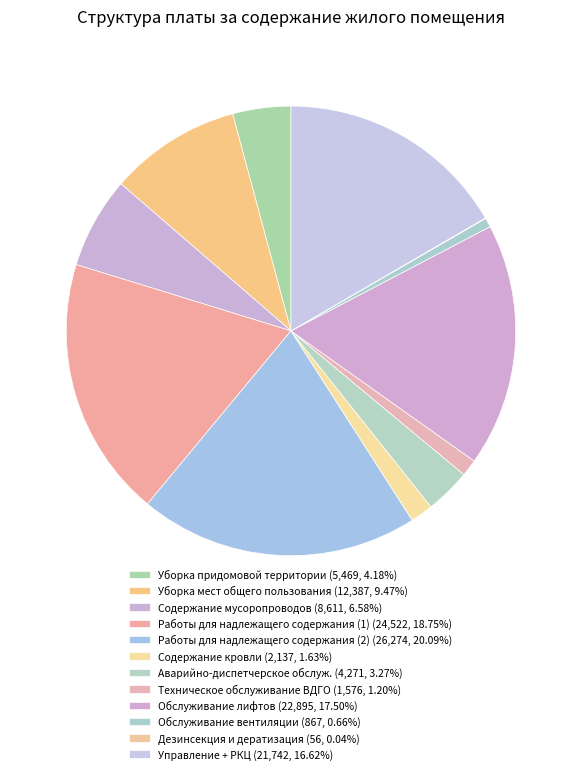

Which has a higher value, Содержание кровли or Работы для надлежащего содержания (1)?

Работы для надлежащего содержания (1)